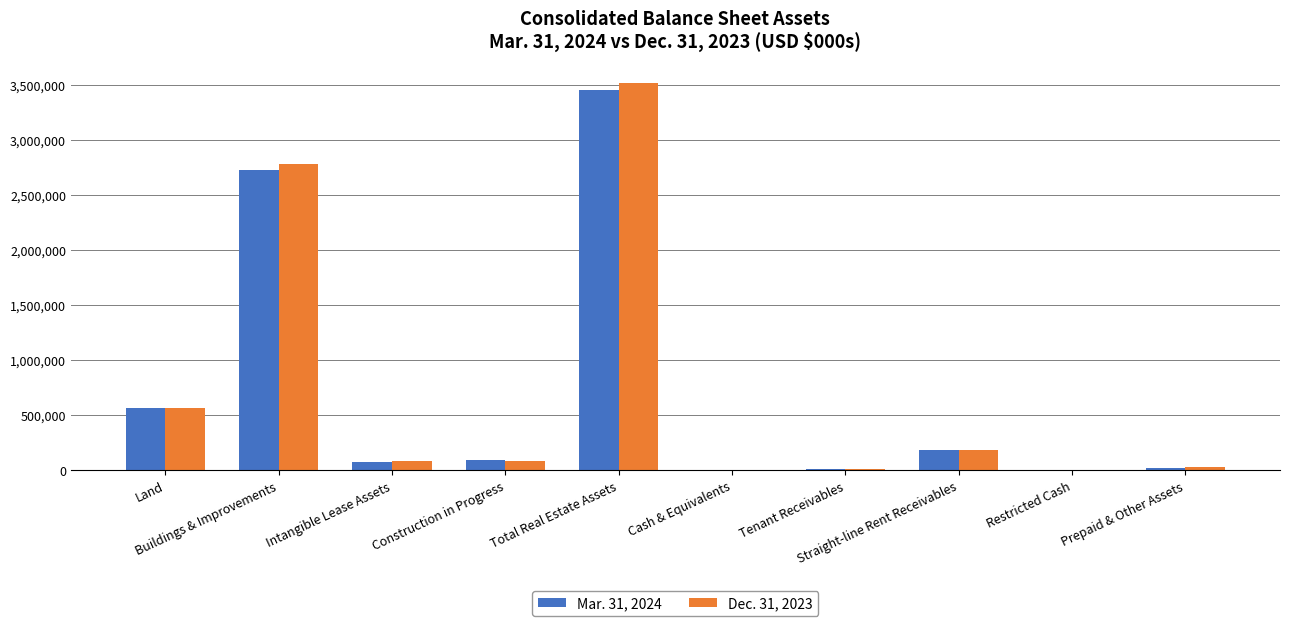

At which category does the chart reach its minimum across all series?

Cash & Equivalents